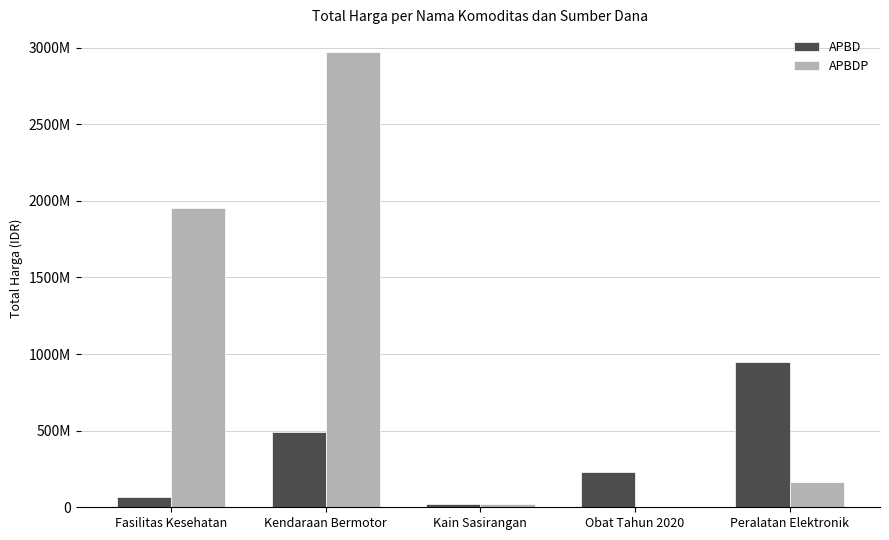

Does the chart contain stacked bars?

No